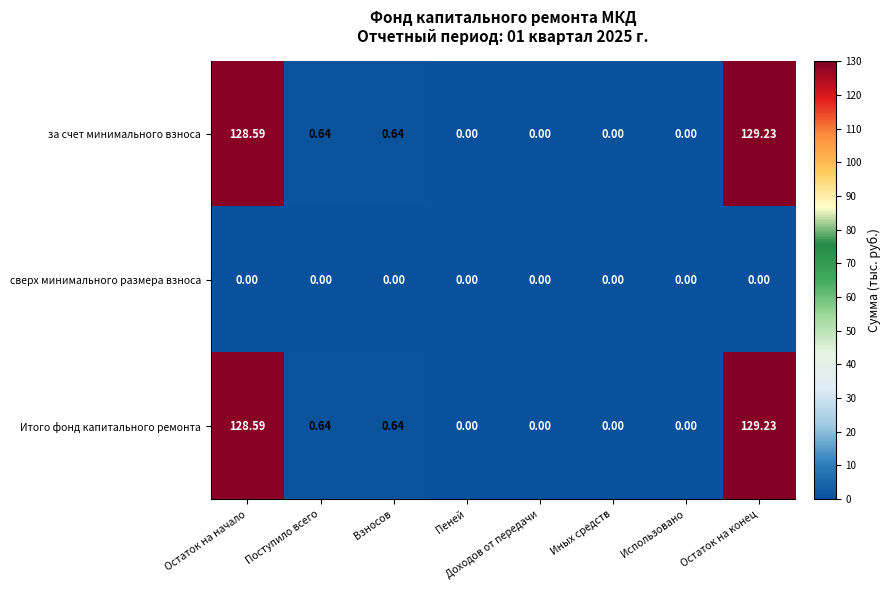

At which label does за счет минимального взноса reach its peak?

Остаток на конец